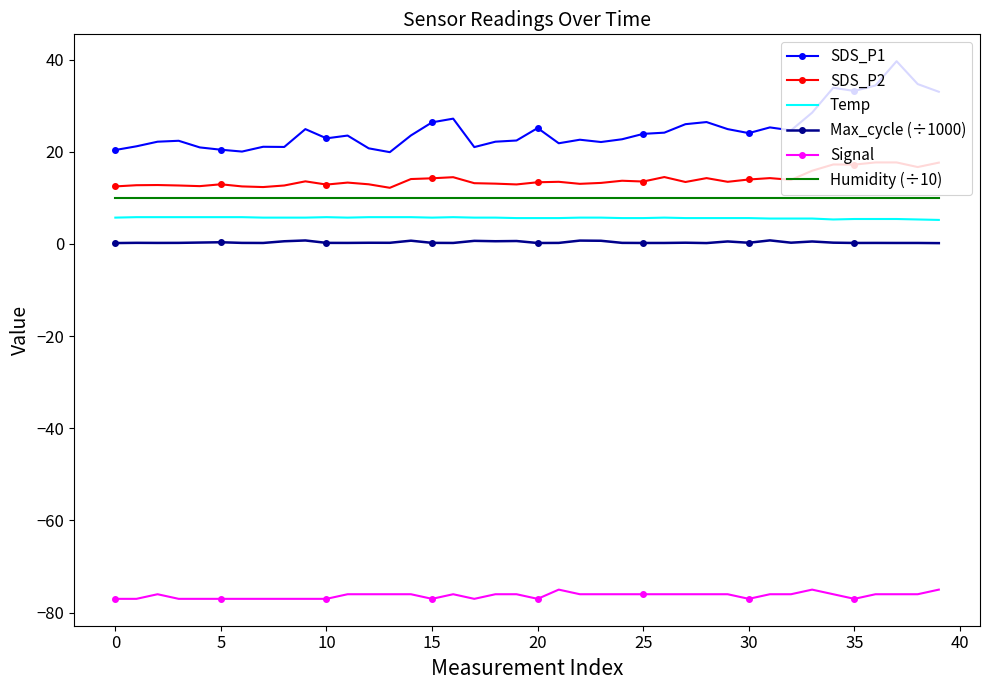

What is the average value of the SDS_P2 series?

14.0